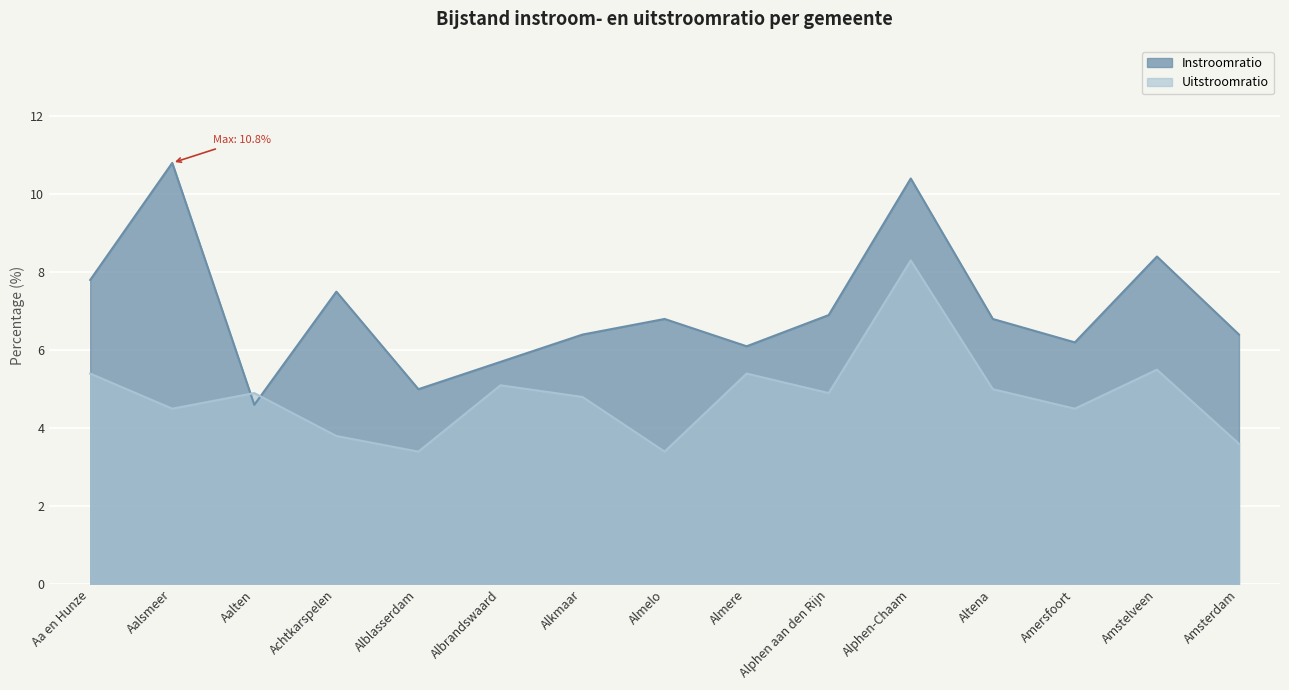

What is the spread (max minus min) of values at Alphen aan den Rijn?

2.0